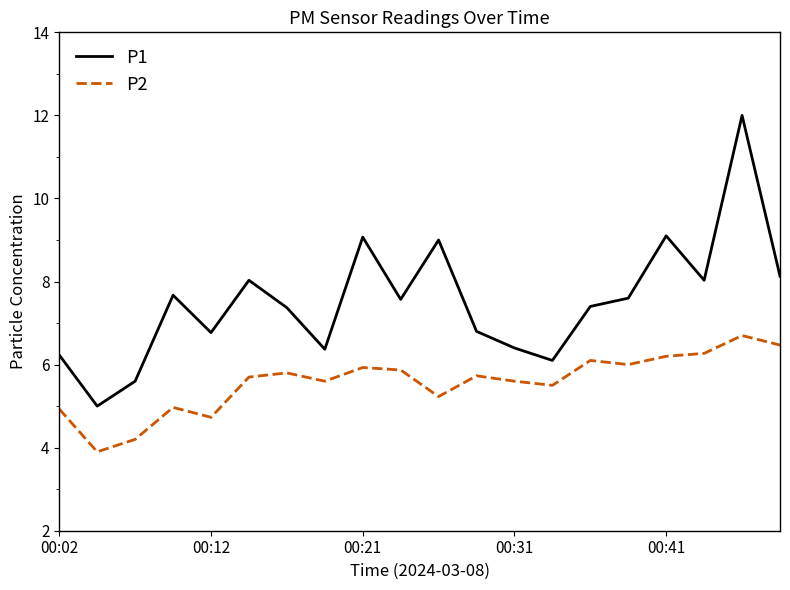

List the series in order of their overall mean, highest first.

P1, P2